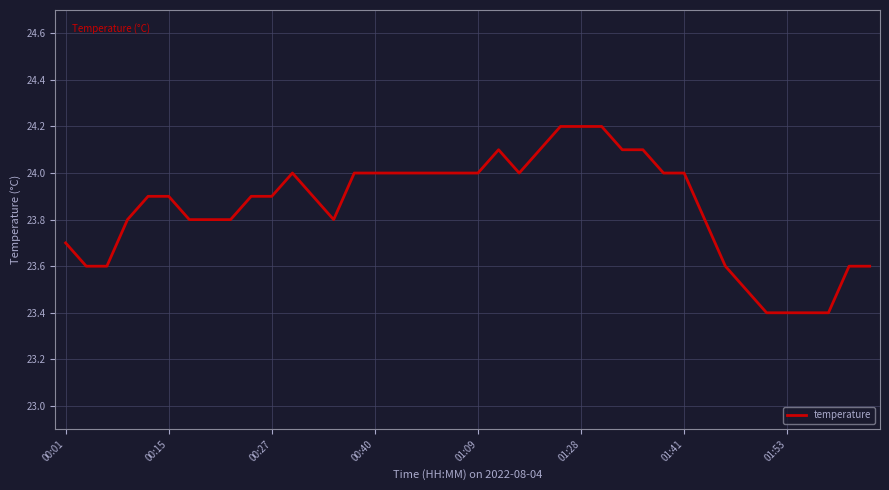

What is the difference between the second highest and second lowest values?

0.8